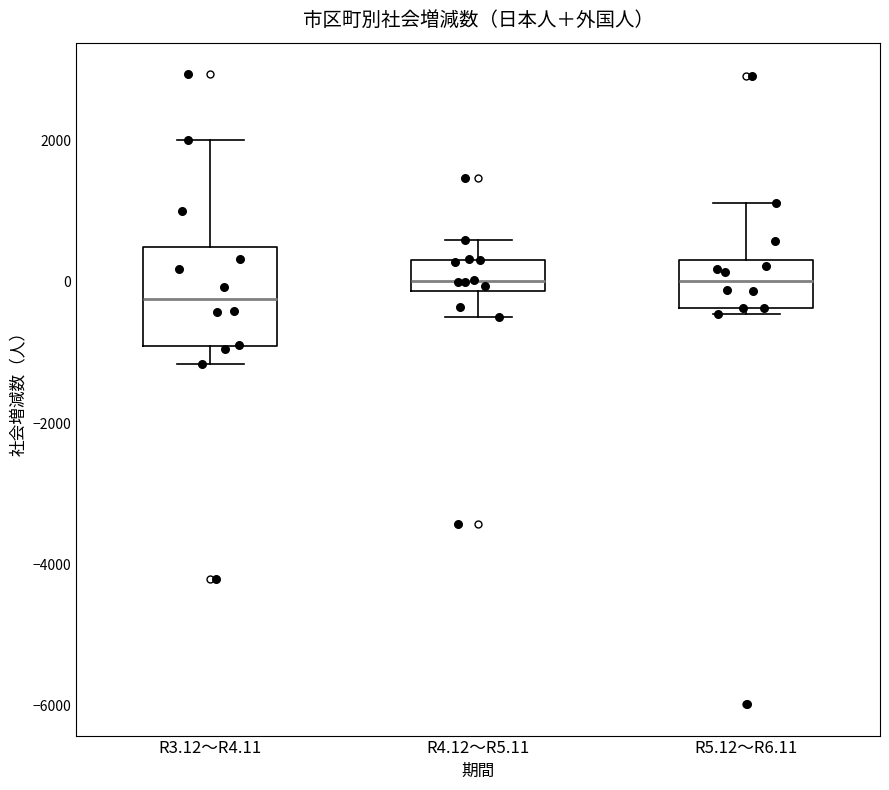

Which box is the tallest, from its lower edge to its upper edge?

R3.12～R4.11